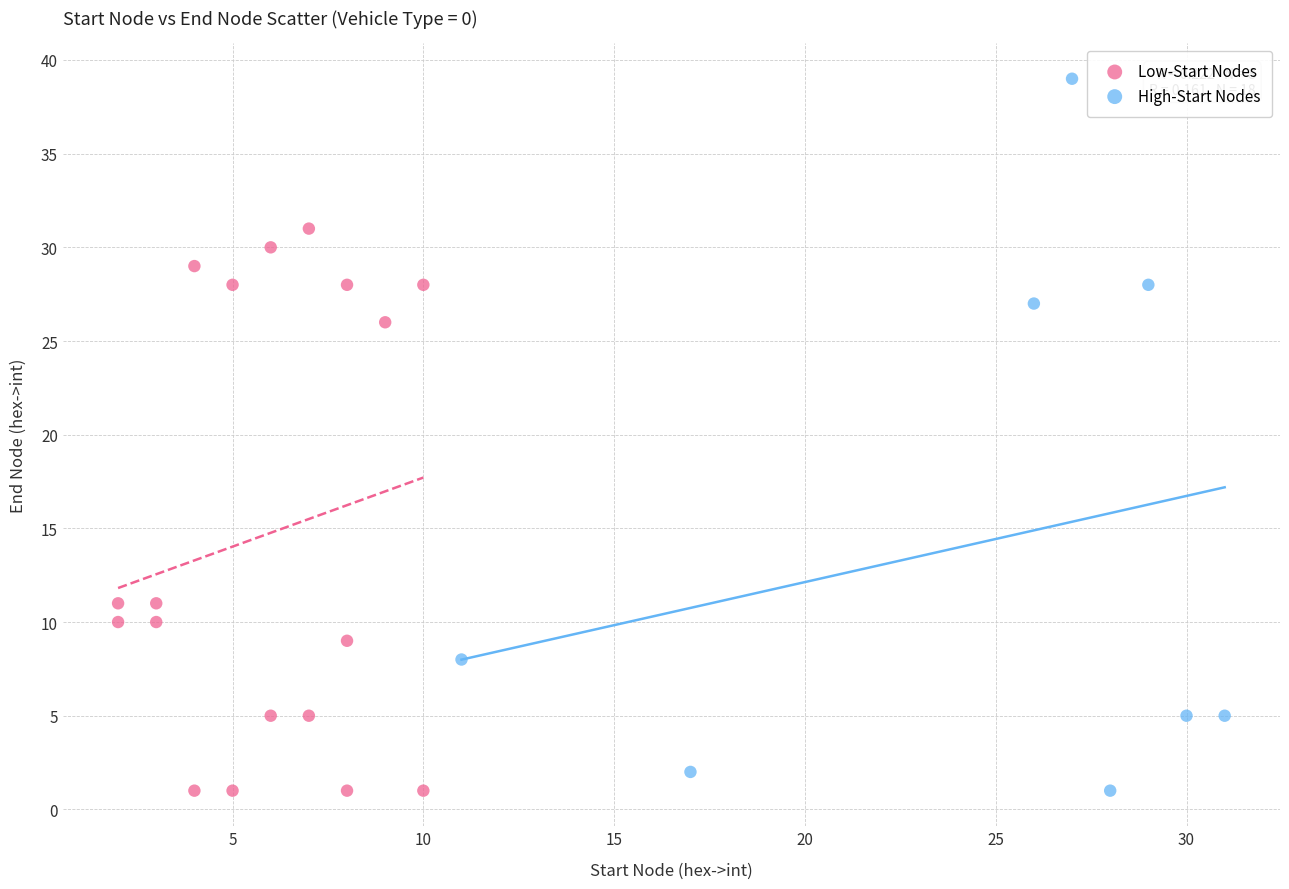

Which series has the largest Y range (max minus min)?

High-Start Nodes